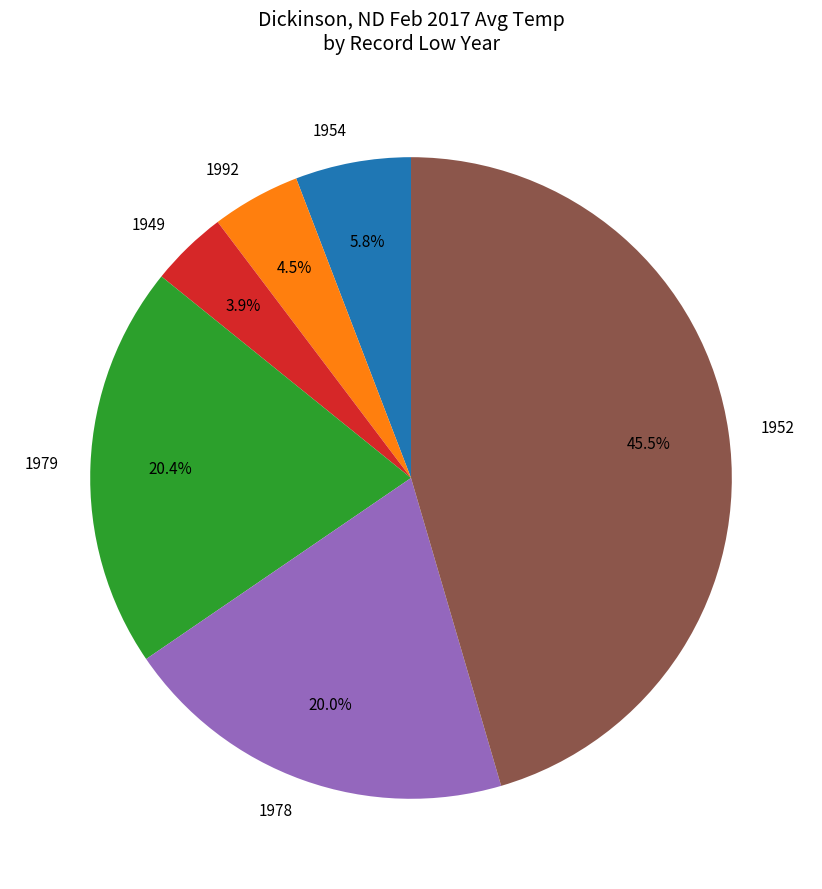

Count the number of slices in the pie.

6